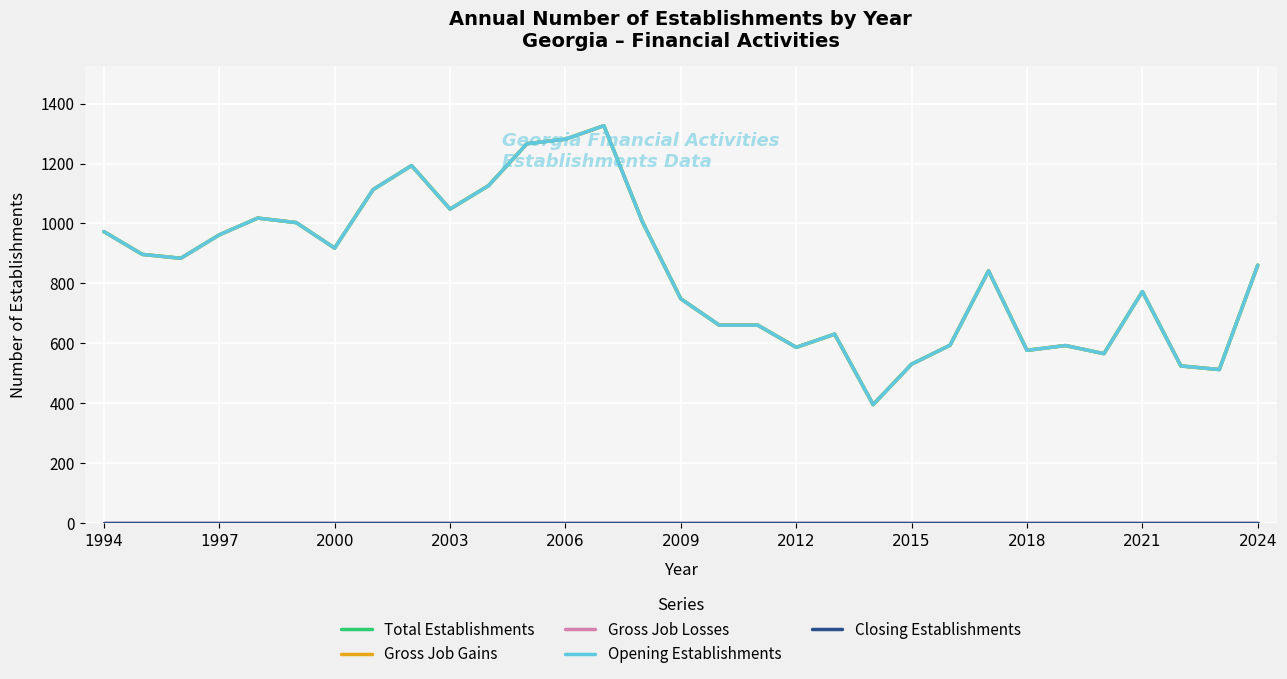

Does the chart display data point markers on the line(s)?

No